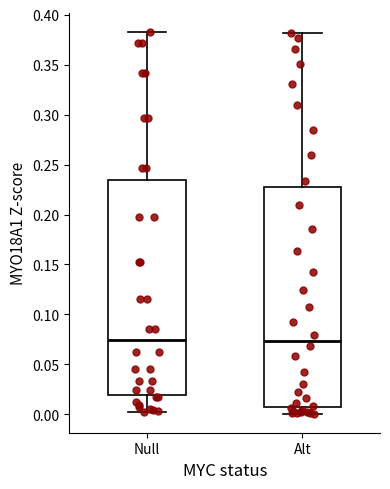

Reading left to right, read every box against the y-axis: the position of its median line, the range the box covers, and the ends of its whiskers. The values are not printed on the chart, so give them approximately, as read against the axis.

Null: median 0.075, box 0.020 to 0.235, whiskers 0.000 to 0.385
Alt: median 0.075, box 0.005 to 0.230, whiskers 0.000 to 0.380